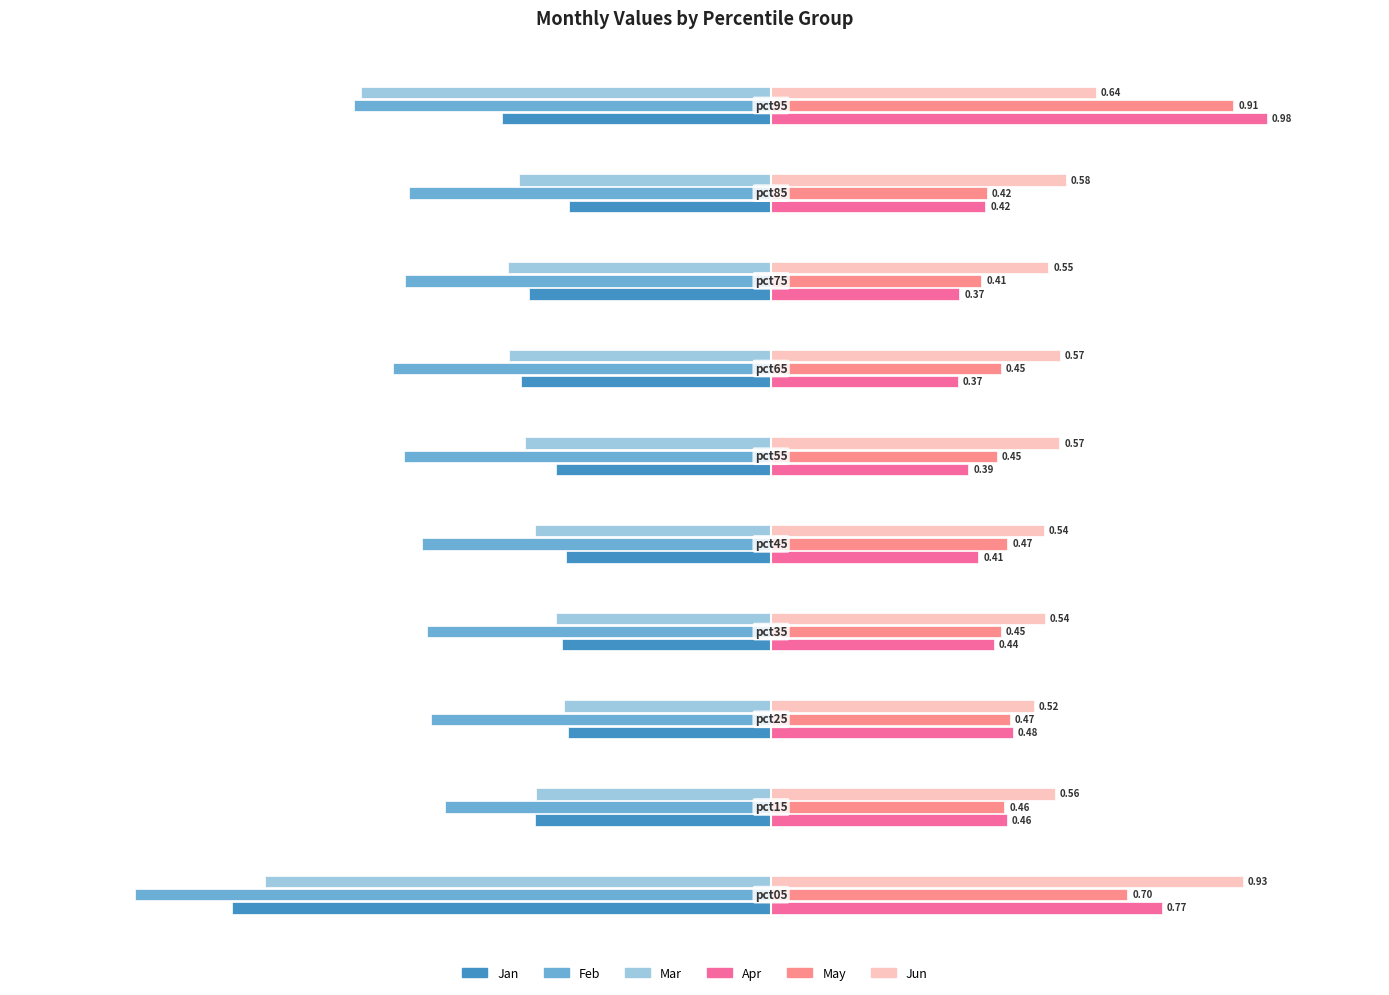

What is the sum of all Mar values?

-5.6